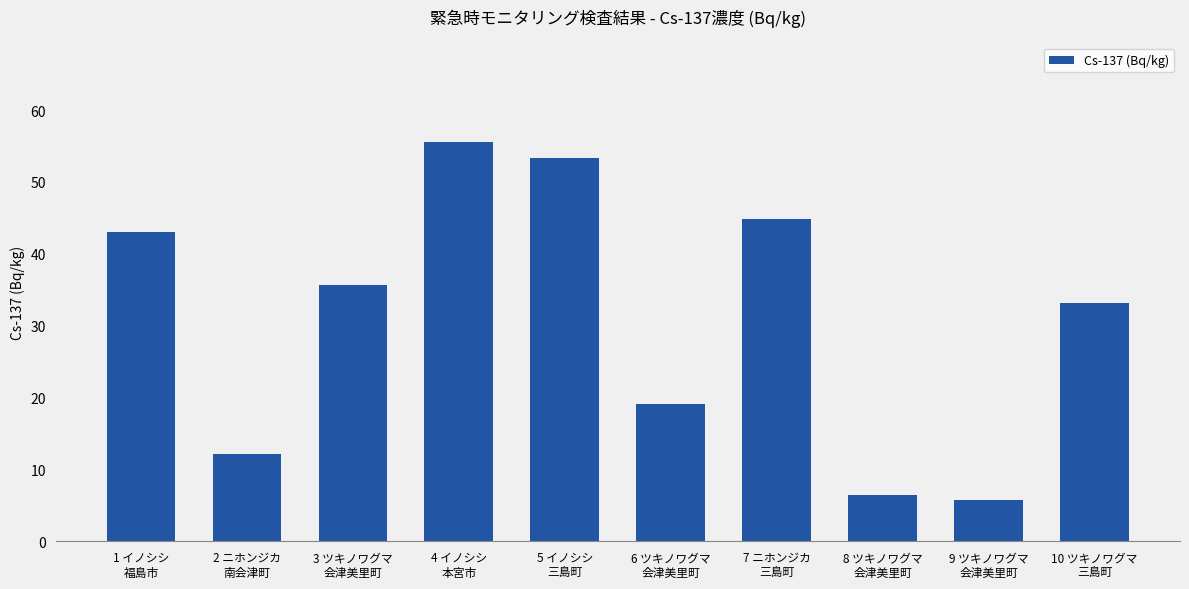

What is the label of the 3rd bar from the left?

3 ツキノワグマ
会津美里町